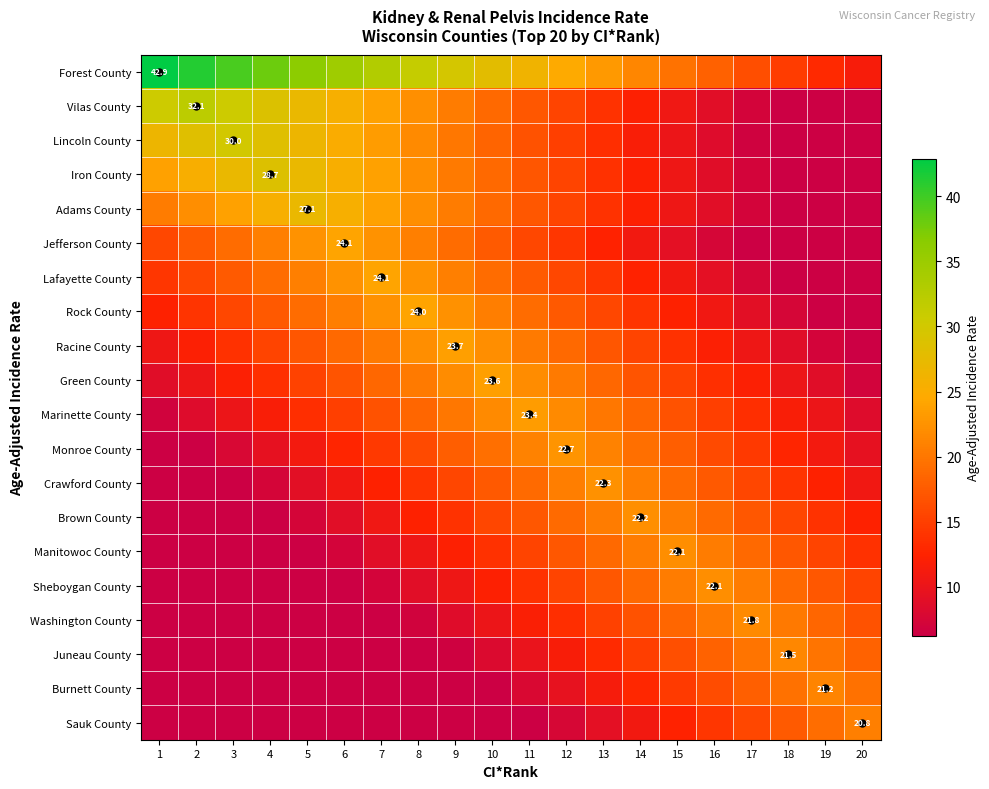

True or false: Sauk County has a value of 4.2 at 4.

False